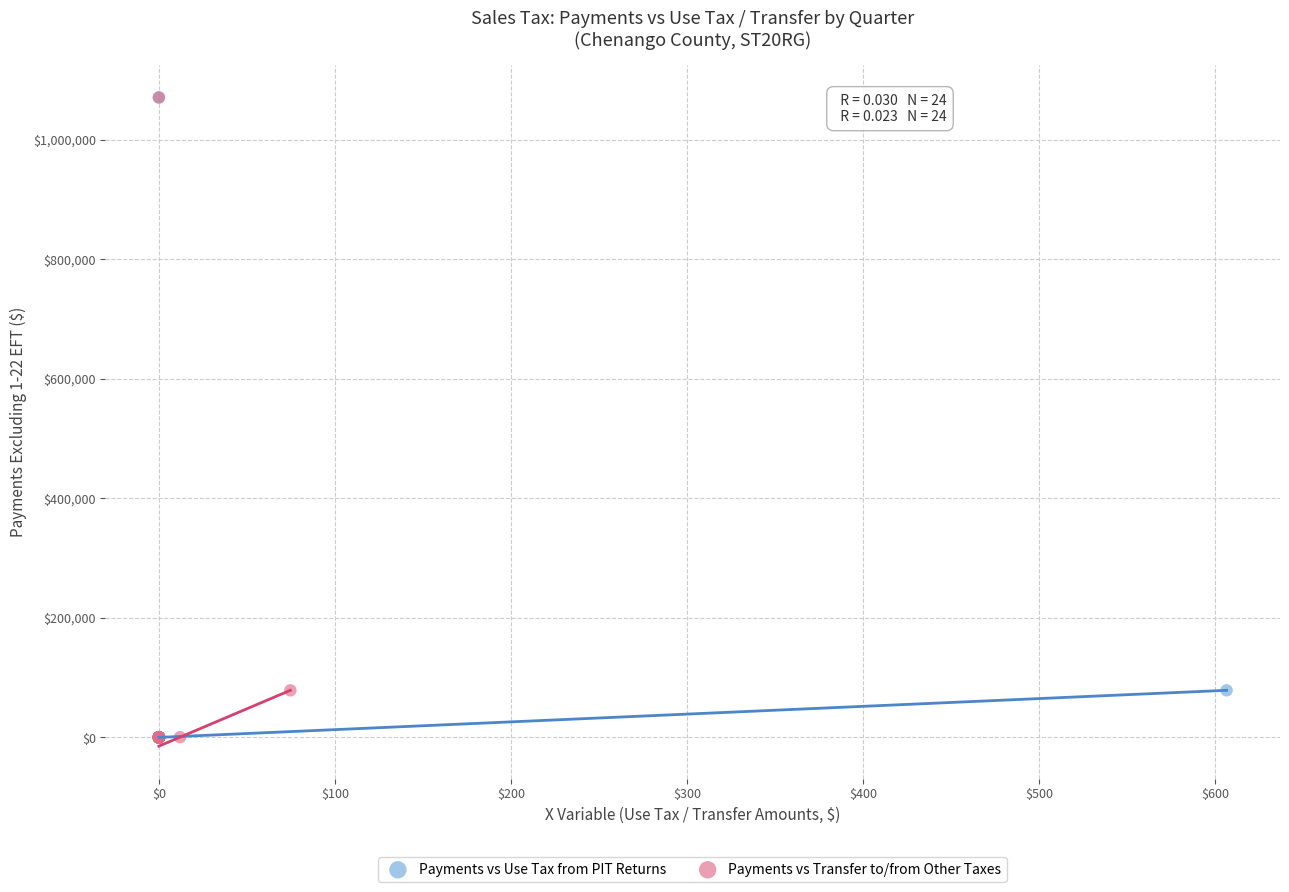

What are all the series names shown in the legend?

Payments vs Use Tax from PIT Returns, Payments vs Transfer to/from Other Taxes